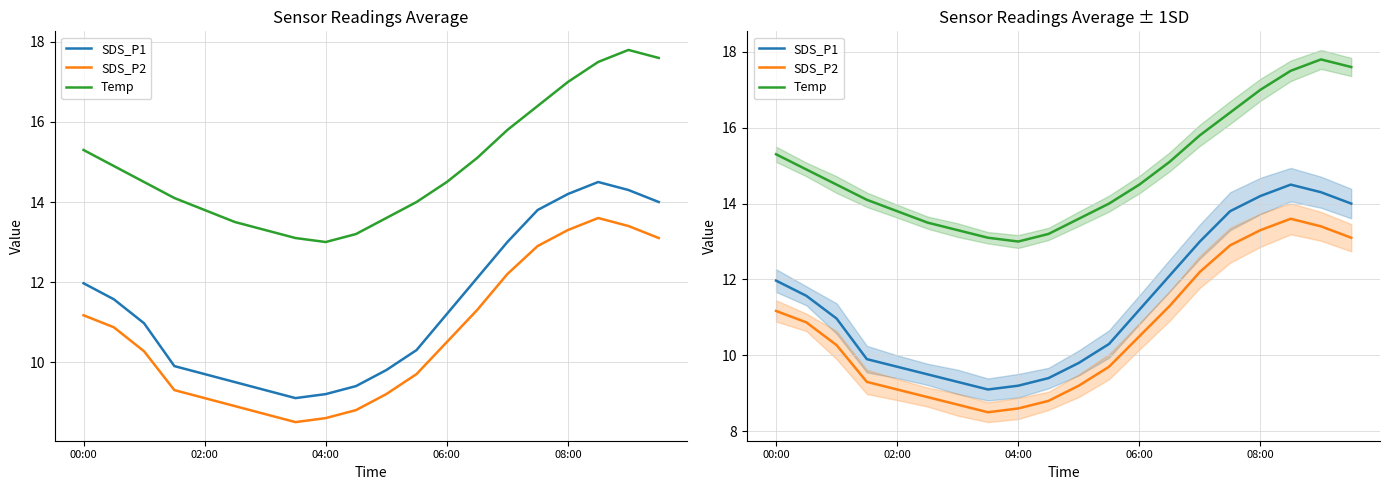

Which series has the largest total across all categories?

Temp